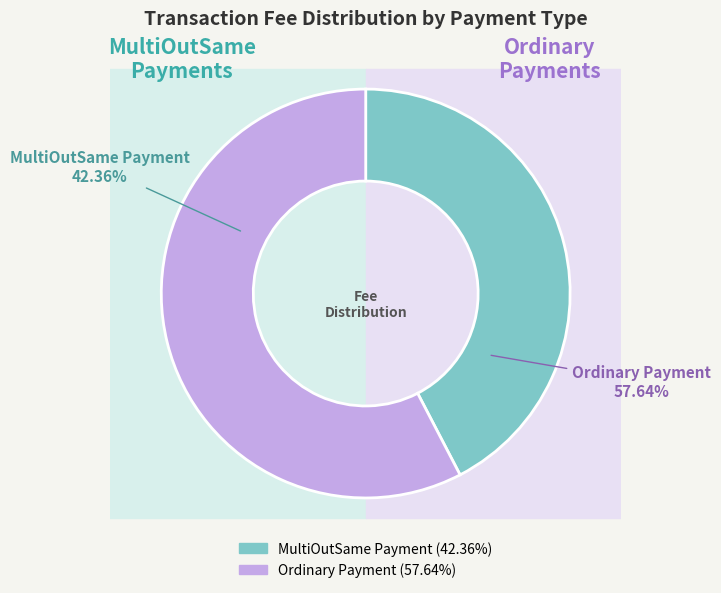

How many segments does this pie chart have?

2